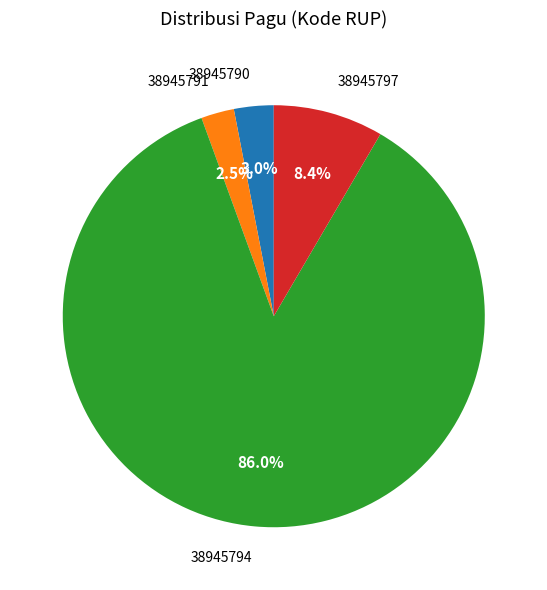

To the nearest percent, what percentage of the pie is 38945797?

8%